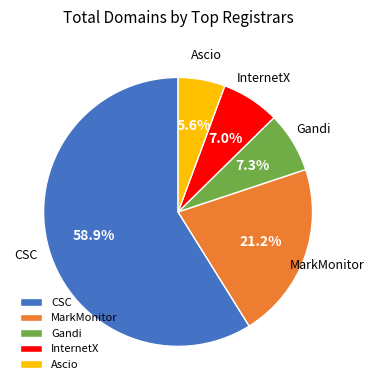

What is the largest slice in the pie chart?

CSC